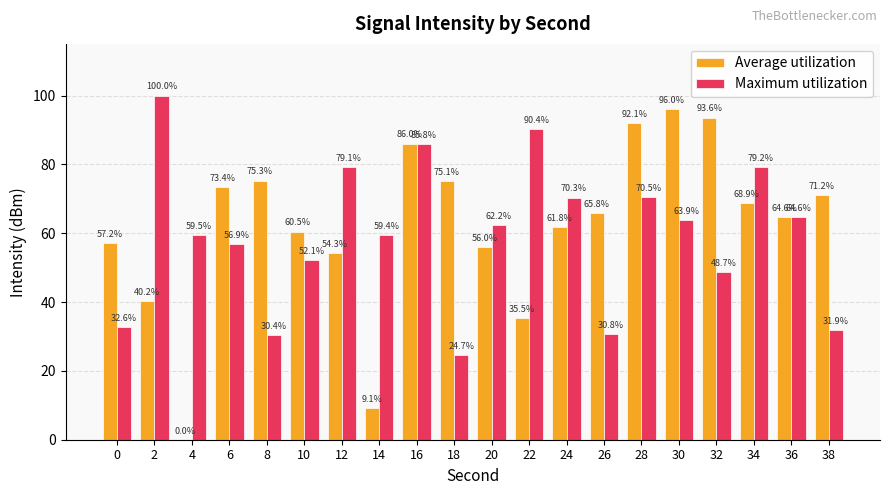

What is the difference between the Maximum utilization values at 30 and 34?

15.3